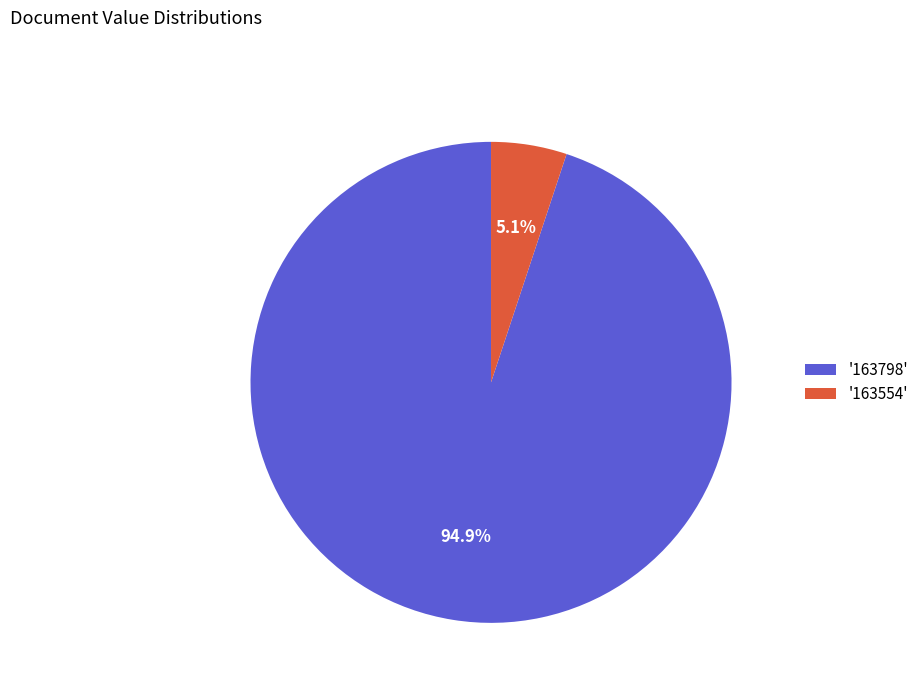

Does any single category account for the majority?

Yes